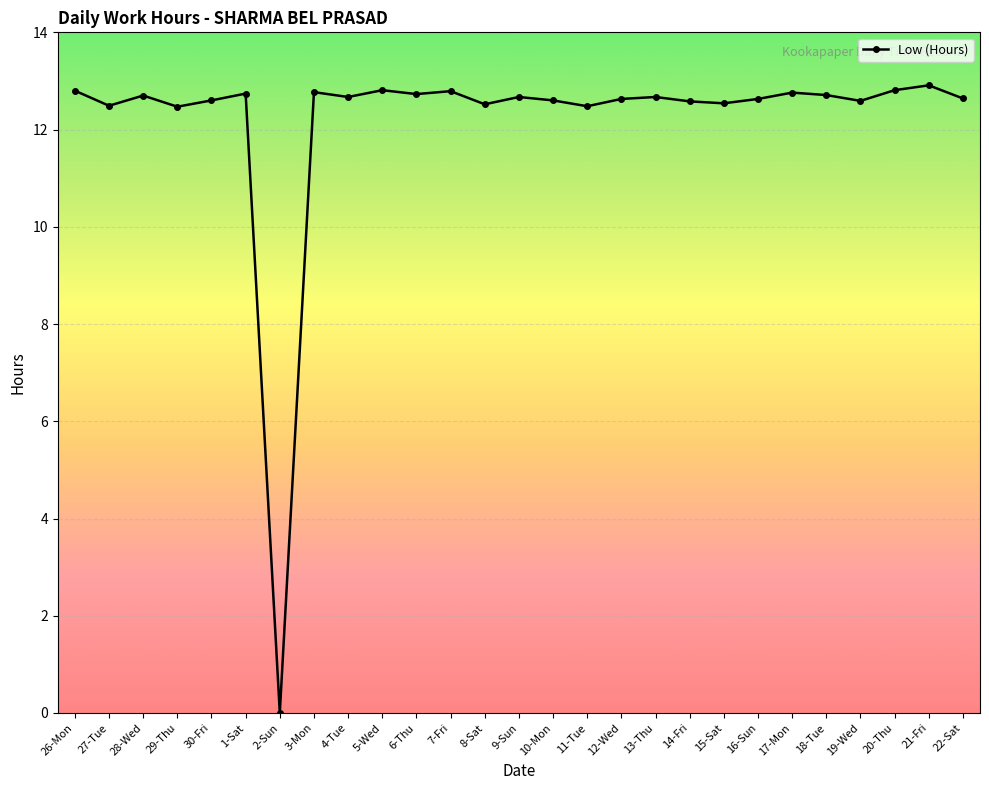

True or false: the data has more than 0 interior local peaks.

True